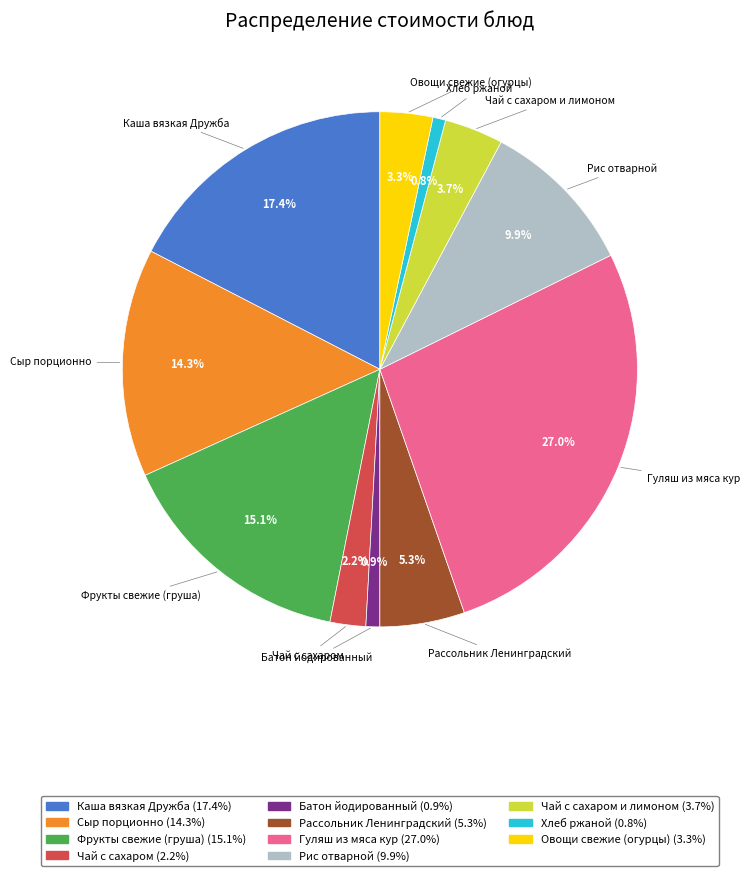

Is there any slice that represents more than half of the pie?

No